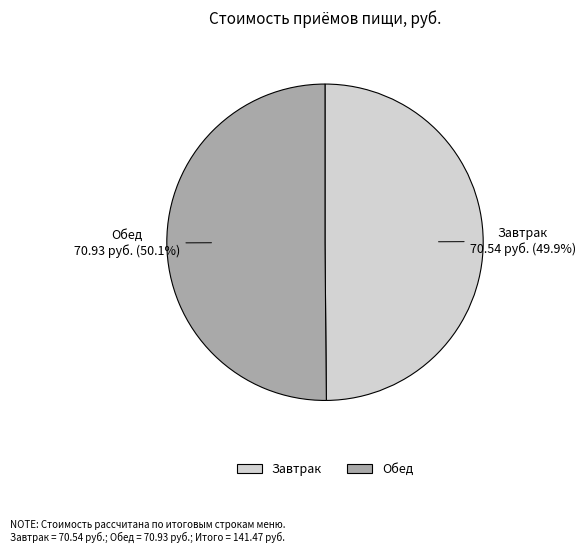

What is the ratio of the value at Завтрак to the value at Обед?

1.0